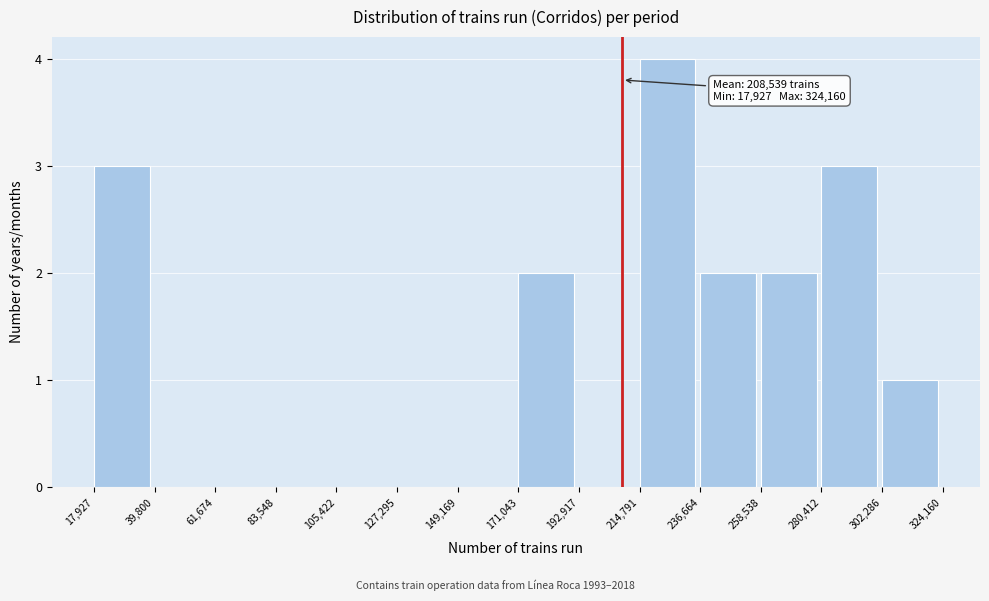

Over which range of the x-axis is the bar tallest?

214,791 to 236,664